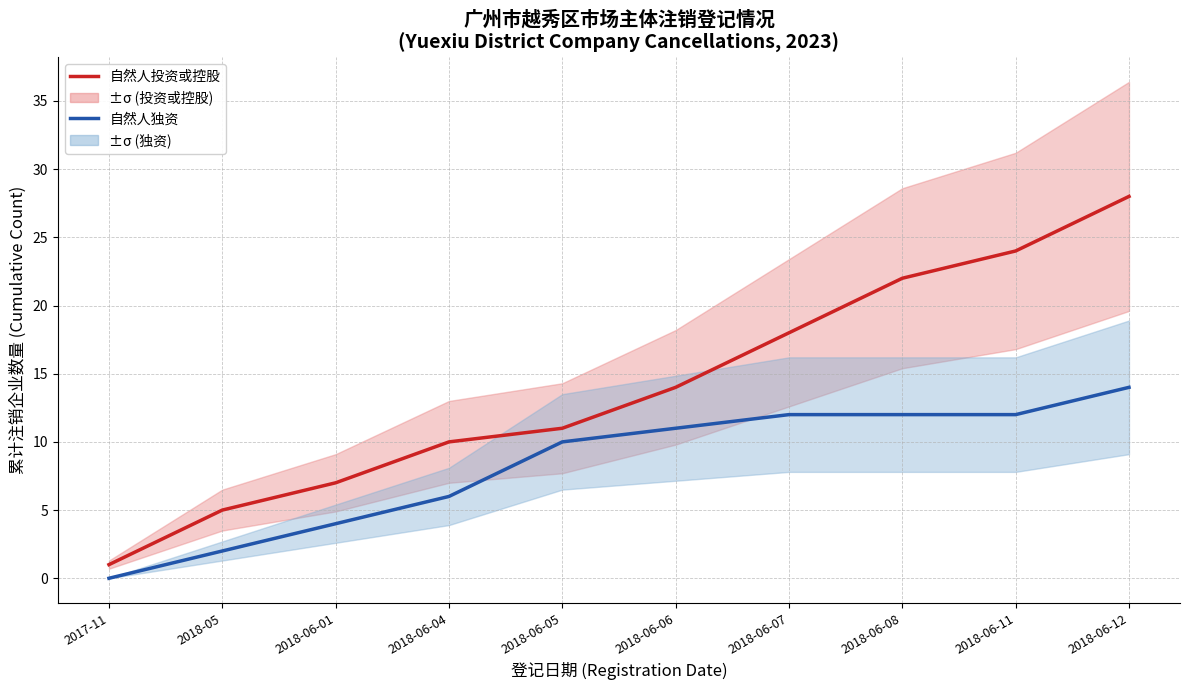

What is the total value across all series at 2018-06-11?

36